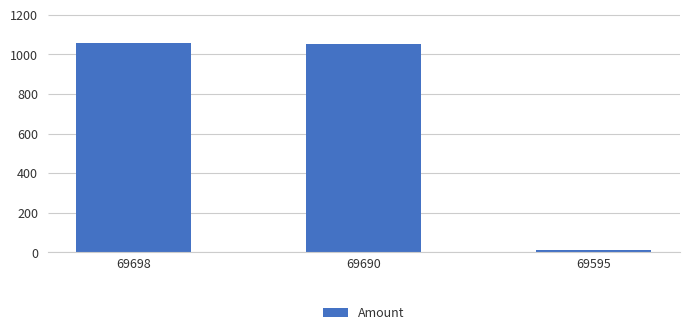

Count the number of categories in the chart.

3